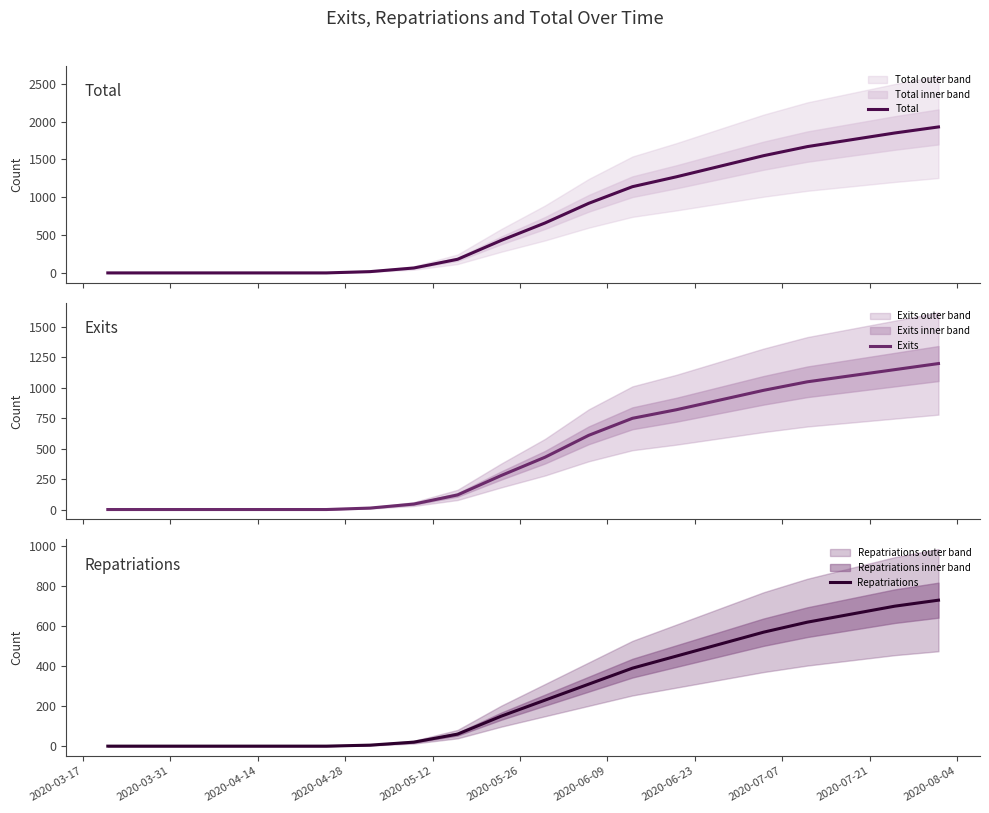

Reading left to right, list all the values displayed in this chart.

Total: 0	0	0	0	0	0	17	65	180	430	660	920	1140	1270	1410	1550	1670	1760	1850	1930
Exits: 0	0	0	0	0	0	12	45	120	280	430	610	750	820	900	980	1050	1100	1150	1200
Repatriations: 0	0	0	0	0	0	5	20	60	150	230	310	390	450	510	570	620	660	700	730